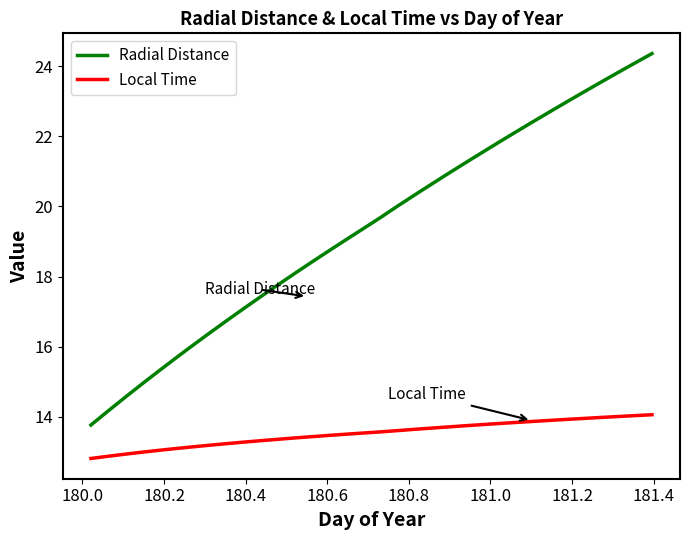

List the series in order of their peak value, highest first.

Radial Distance, Local Time